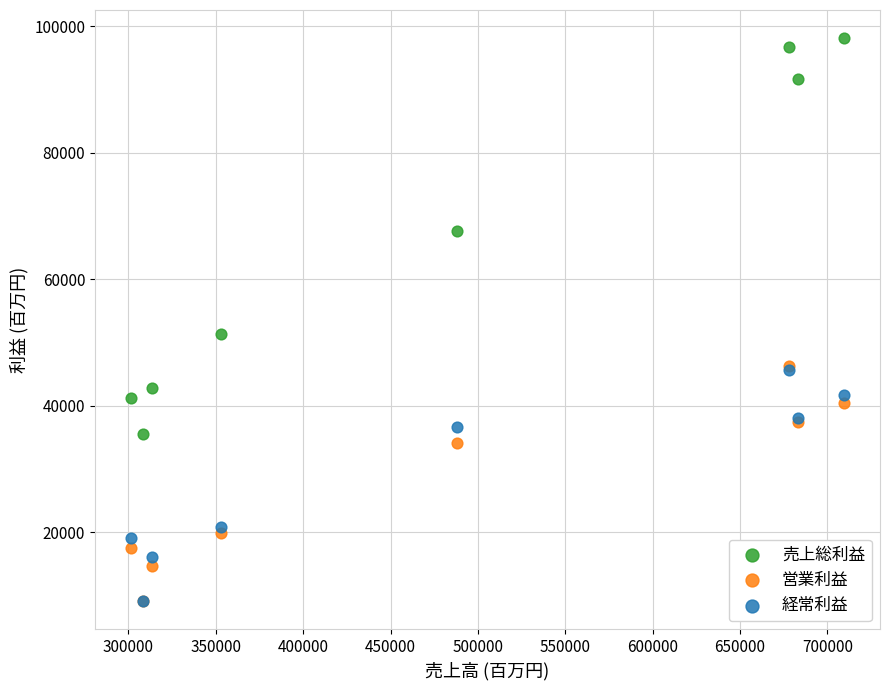

Which series has the largest Y range (max minus min)?

売上総利益